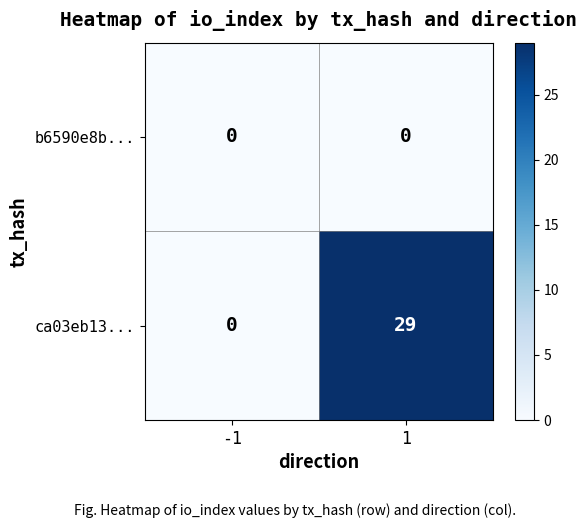

Which label corresponds to the largest value in the chart?

1